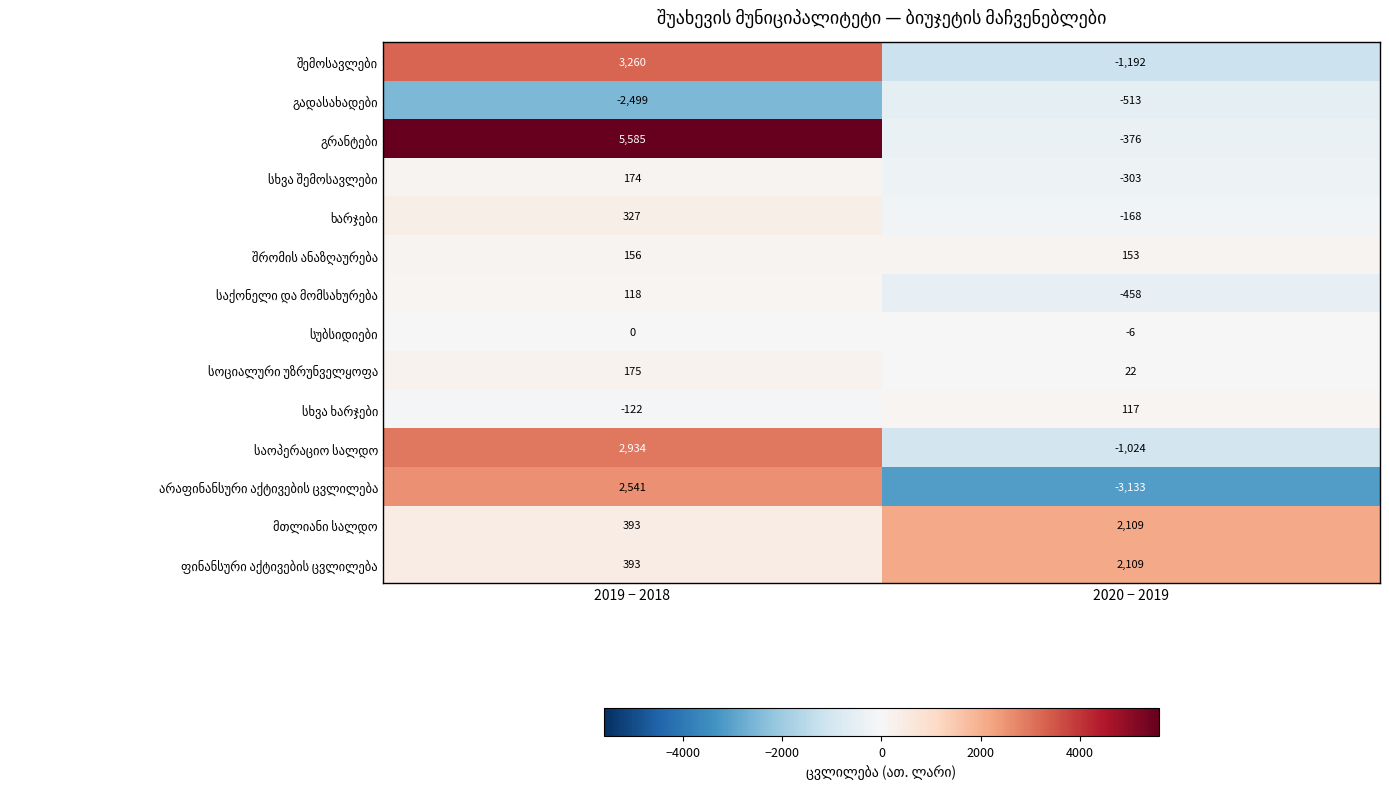

What is the spread (max minus min) of values at 2019 − 2018?

8084